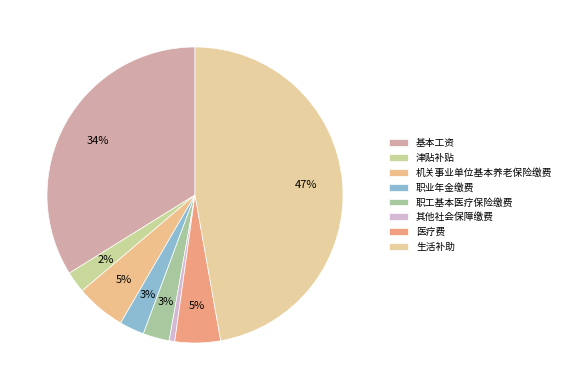

Which slice is the largest?

生活补助